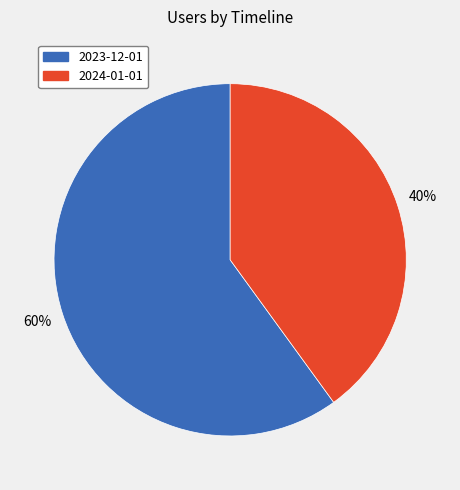

To the nearest percent, what percentage of the pie is 2024-01-01?

40%